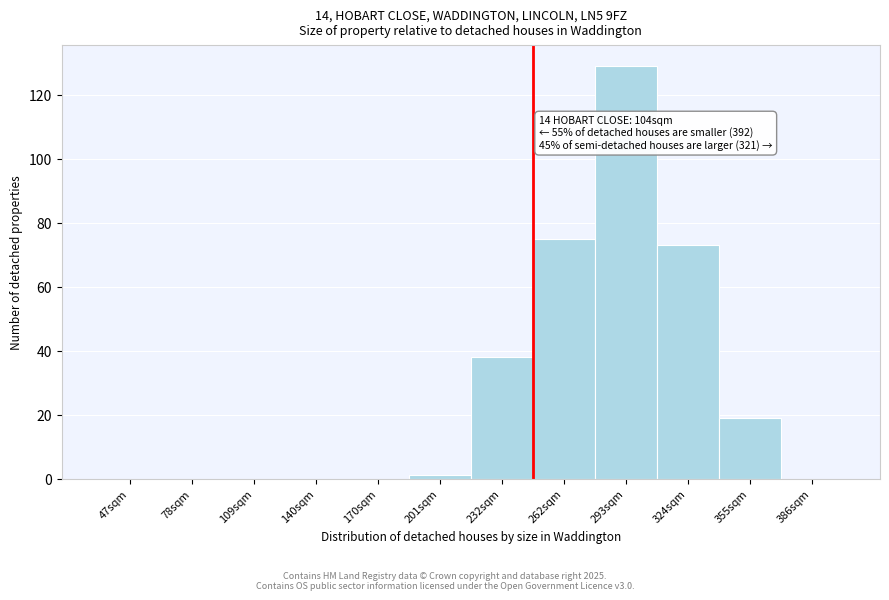

Reading right to left, extract all data points from this chart.

386sqm=0	355sqm=19	324sqm=73	293sqm=129	262sqm=75	232sqm=38	201sqm=1	170sqm=0	140sqm=0	109sqm=0	78sqm=0	47sqm=0